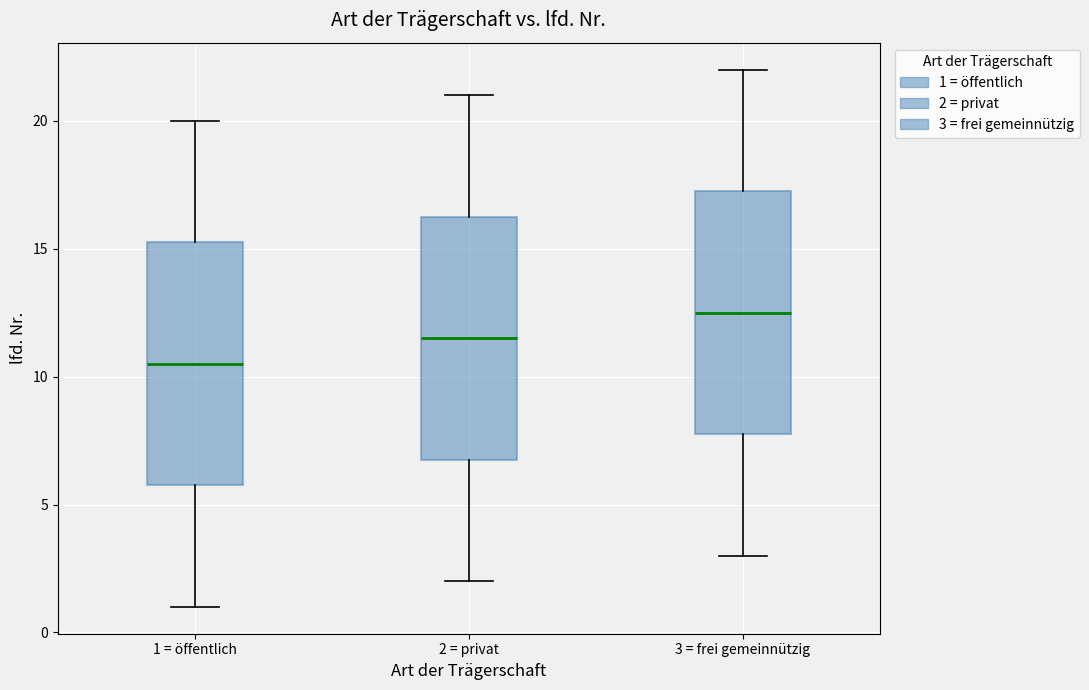

Reading left to right, read every box against the y-axis: the position of its median line, the range the box covers, and the ends of its whiskers. The values are not printed on the chart, so give them approximately, as read against the axis.

1 = öffentlich: median 10.5, box 6.0 to 15.5, whiskers 1.0 to 20.0
2 = privat: median 11.5, box 7.0 to 16.5, whiskers 2.0 to 21.0
3 = frei gemeinnützig: median 12.5, box 8.0 to 17.5, whiskers 3.0 to 22.0